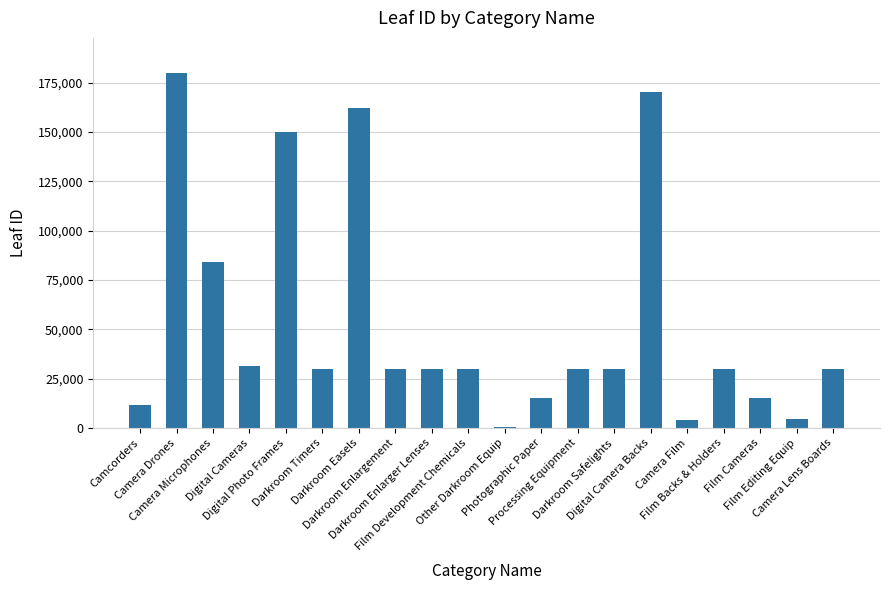

What is the maximum value shown in the chart?

179697